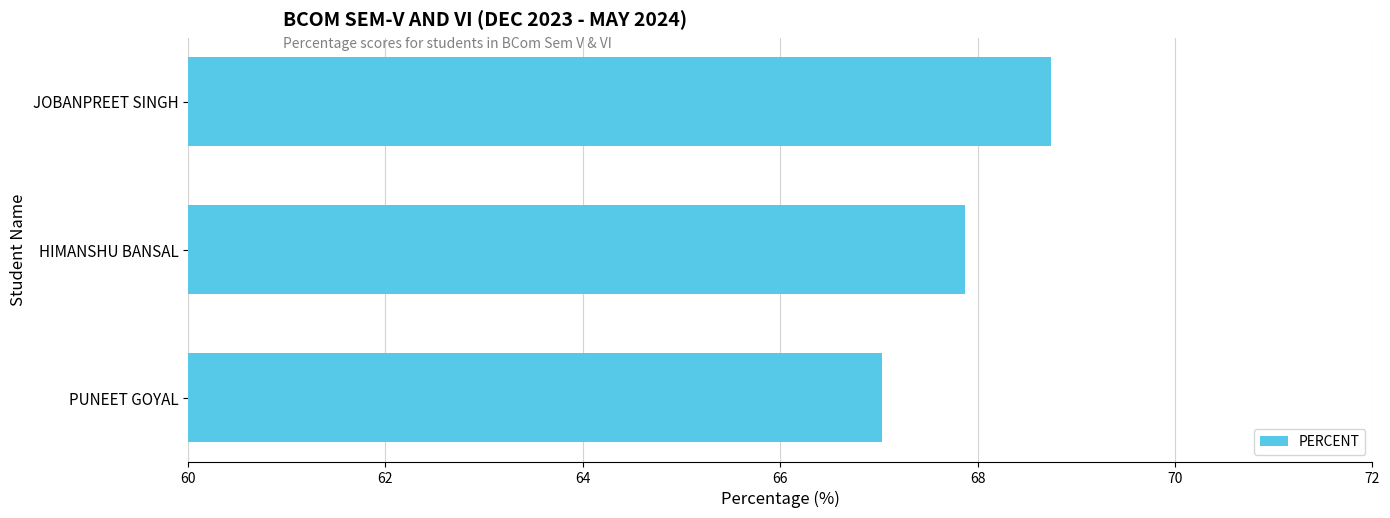

How many distinct data groups are displayed?

1